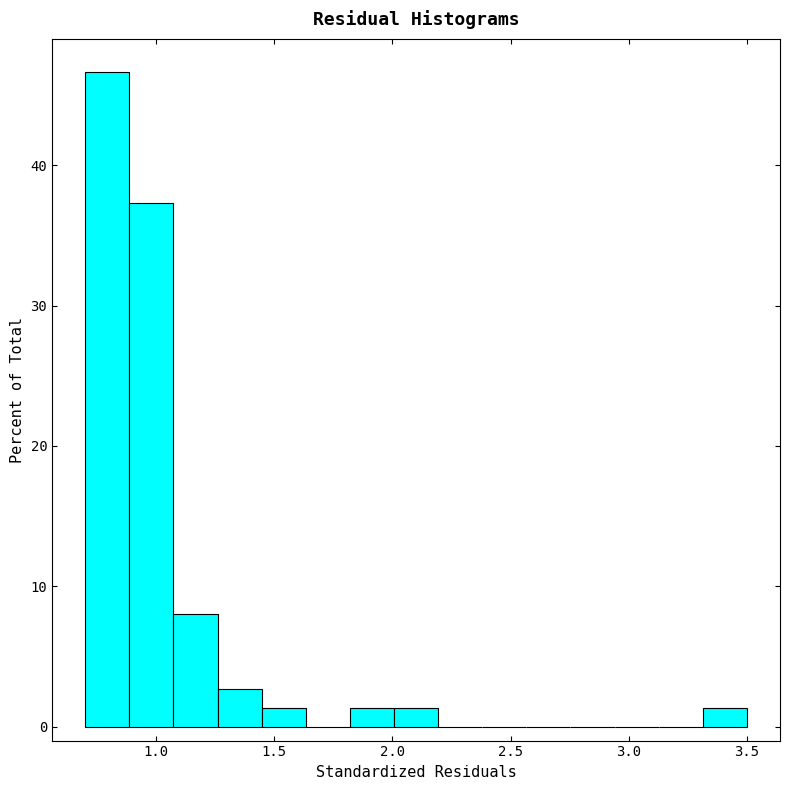

Around what value on the x-axis is the tallest bar? Give the approximate position of its centre, as read against the axis.

0.80